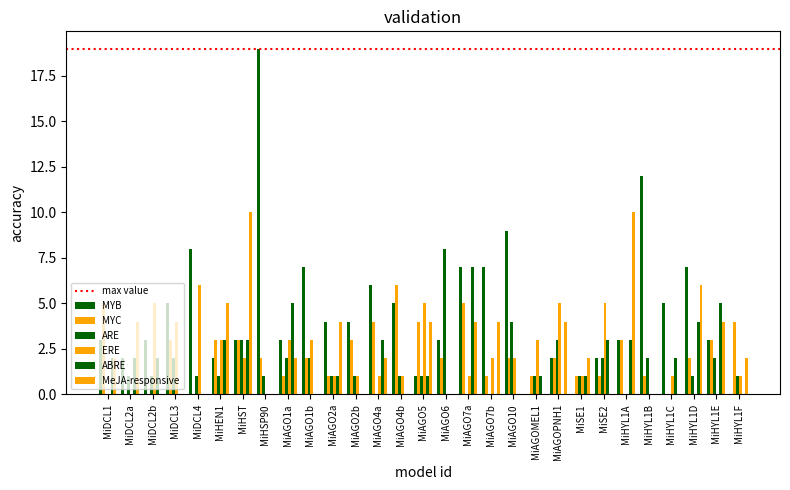

Which category has the lowest value across all series?

MiAGOMEL1